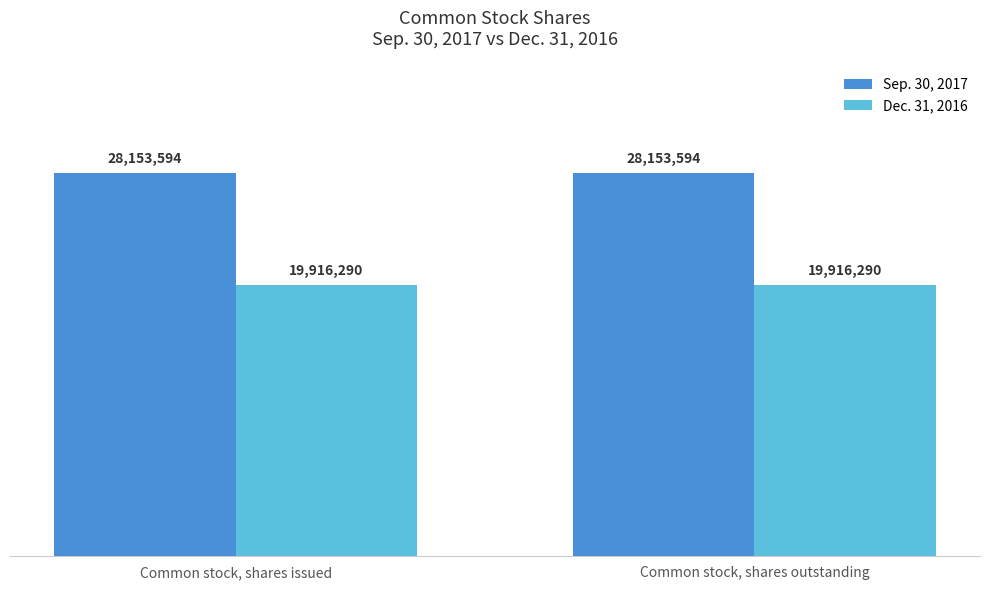

List the series in order of their peak value, lowest first.

Dec. 31, 2016, Sep. 30, 2017